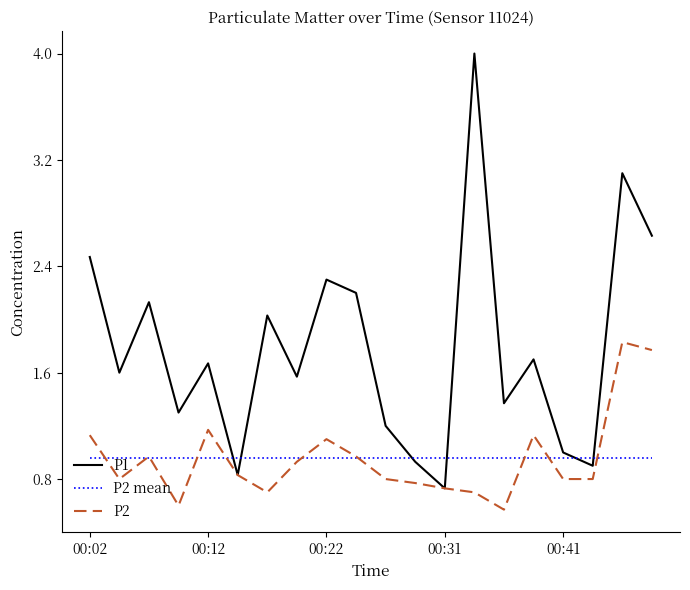

What is the sum of all P2 values?

19.1